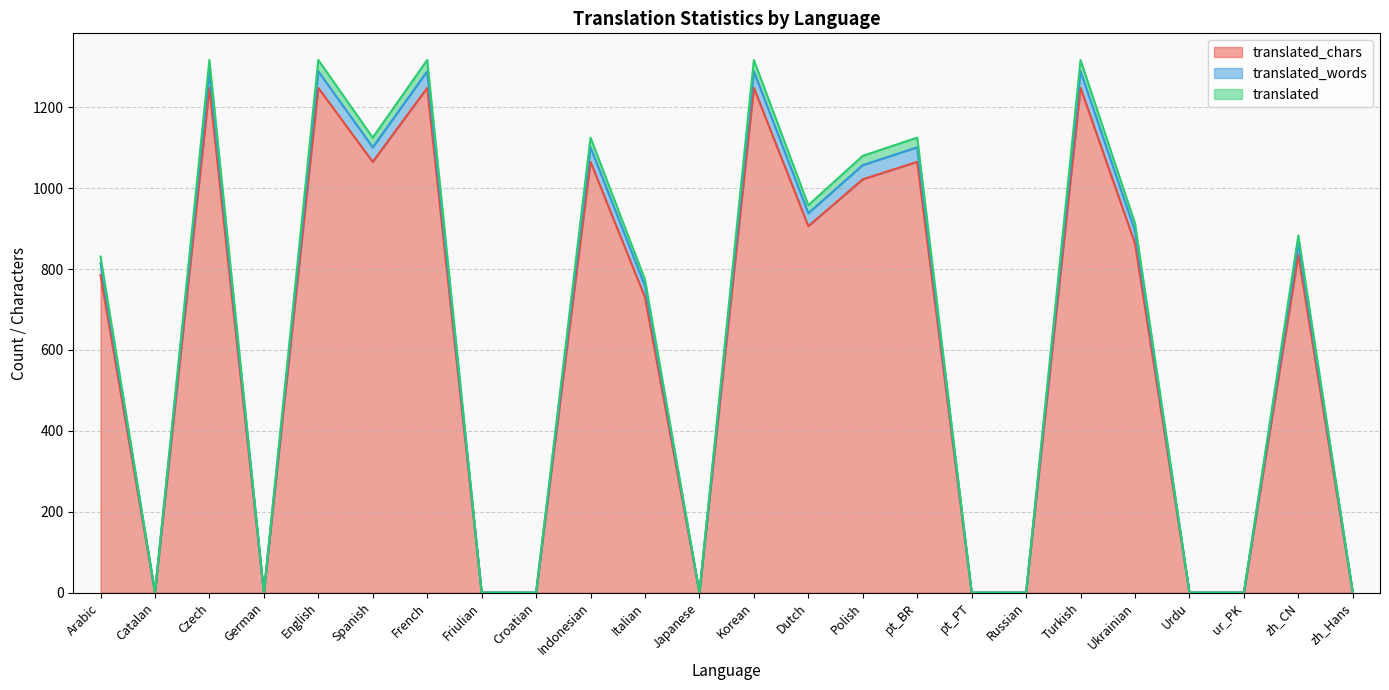

Rank the categories by translated_chars value from lowest to highest.

Catalan, German, Friulian, Croatian, Japanese, pt_PT, Russian, Urdu, ur_PK, zh_Hans, Italian, Arabic, zh_CN, Ukrainian, Dutch, Polish, Spanish, Indonesian, pt_BR, Czech, English, French, Korean, Turkish